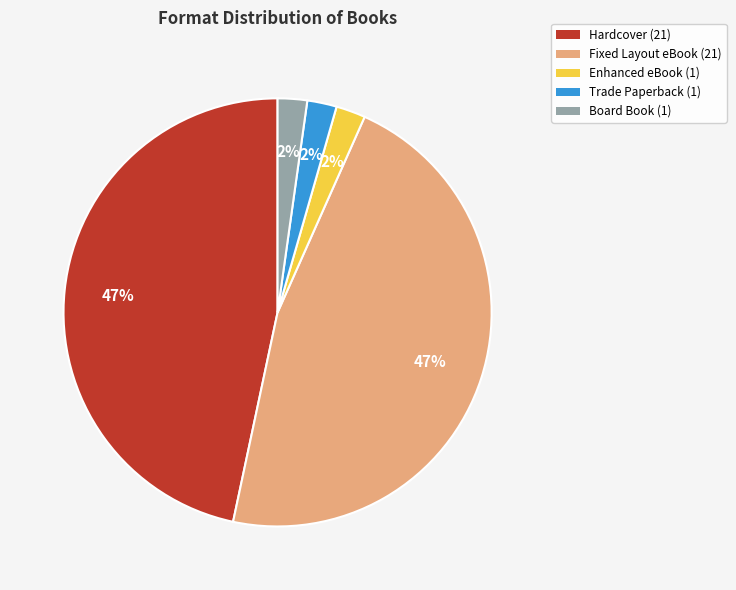

Is the sum of Trade Paperback (1) and Hardcover (21) greater than half?

No